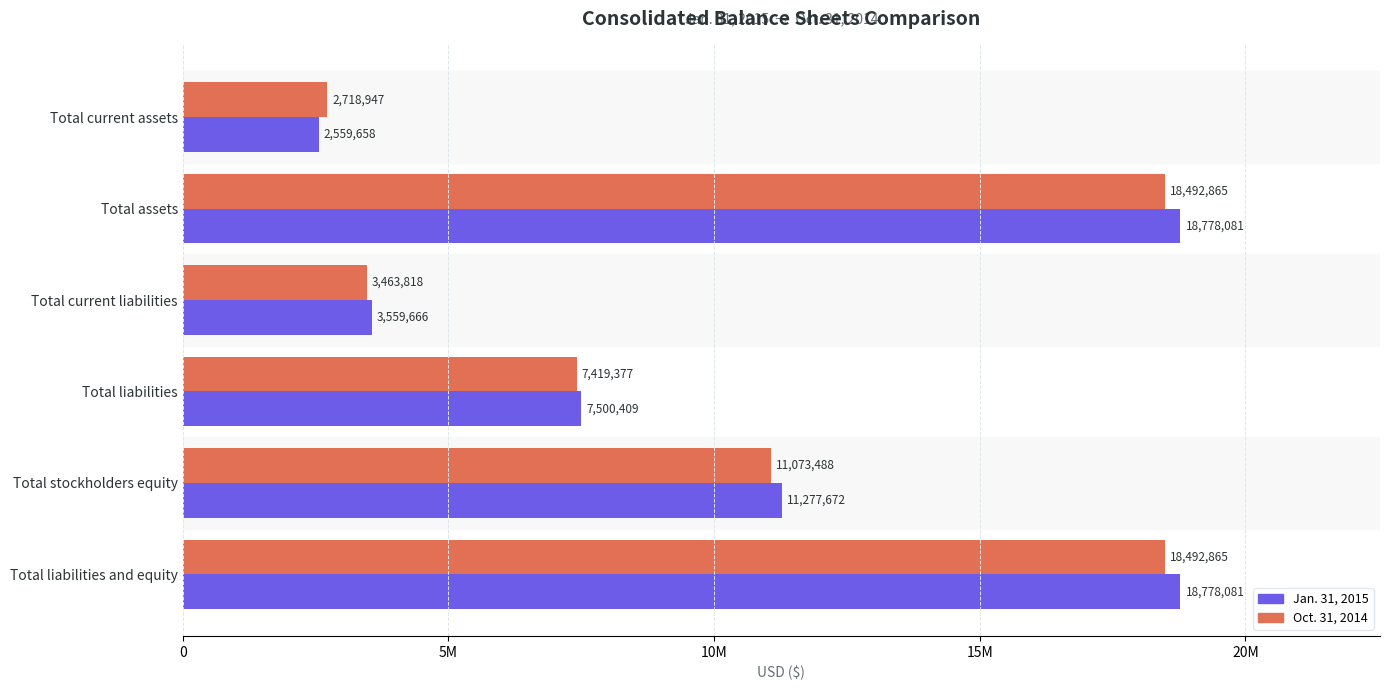

What are all the series names shown in the legend?

Jan. 31, 2015, Oct. 31, 2014